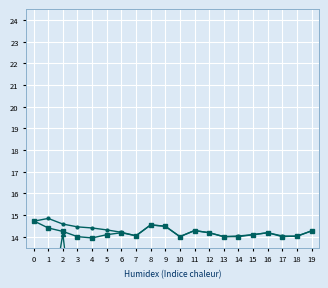

Is it true that BME280_humidity equals 22.3 at 18?

False